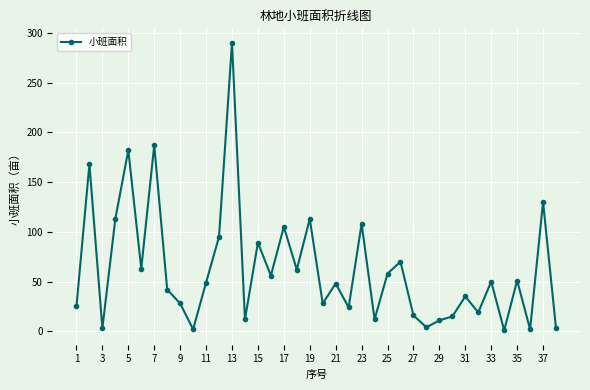

True or false: there are more than 0 points higher than both neighbors.

True